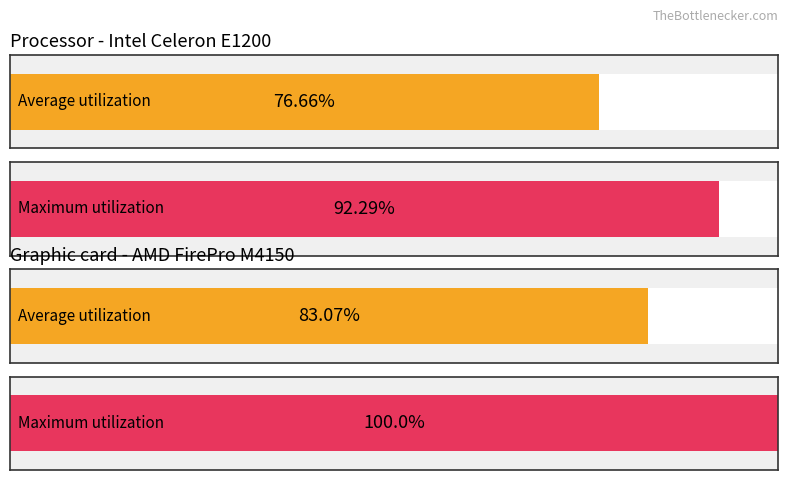

Rank the series by their maximum value, from highest to lowest.

Maximum utilization, Average utilization